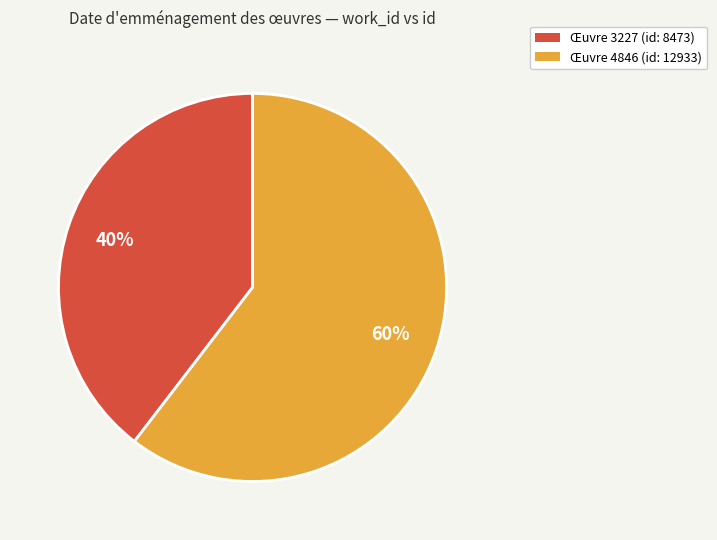

To the nearest percent, what is the average slice percentage?

50%